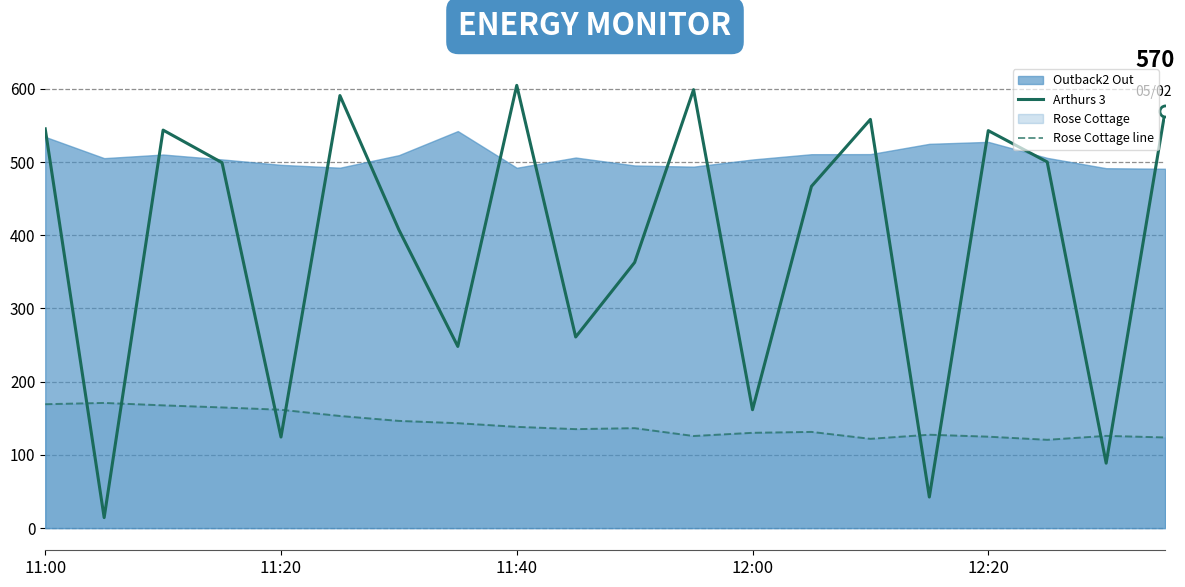

At 14, list the series in order from smallest to largest.

Rose Cottage line, Arthurs 3